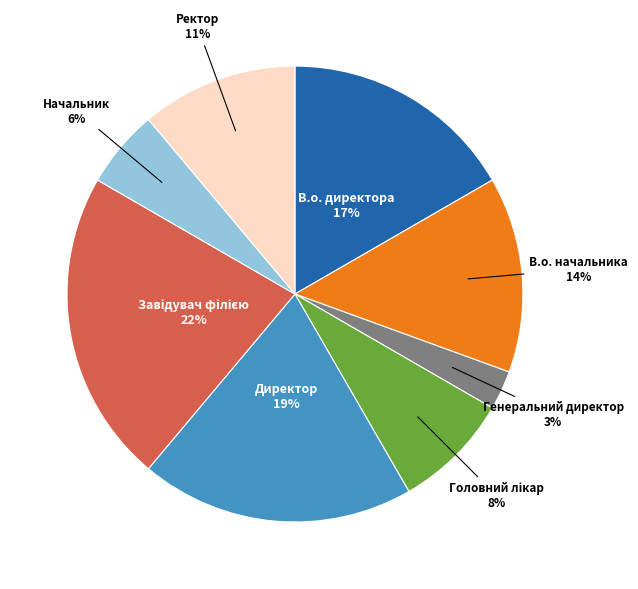

To the nearest percent, what portion does Ректор represent?

11%